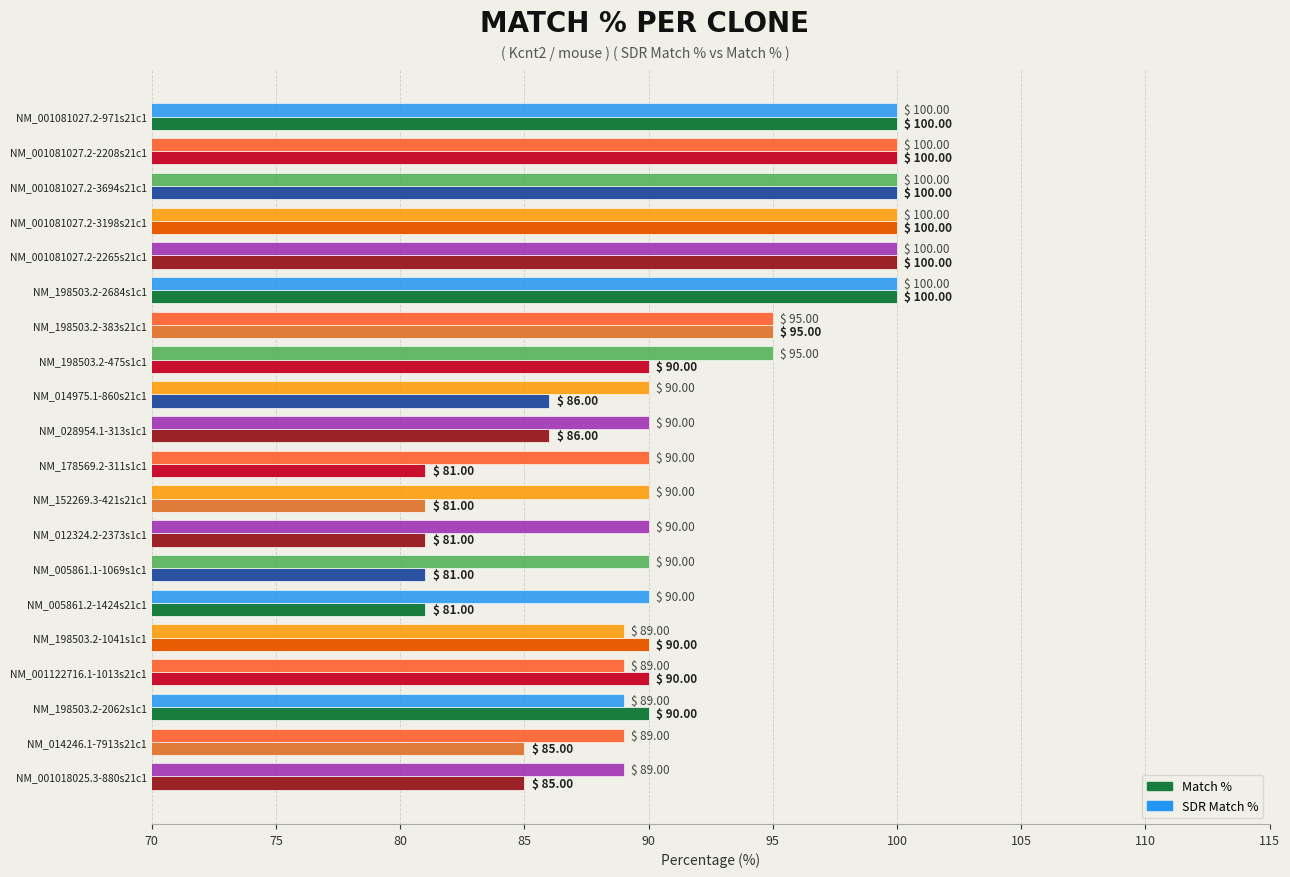

Which series has the largest total across all categories?

SDR Match %